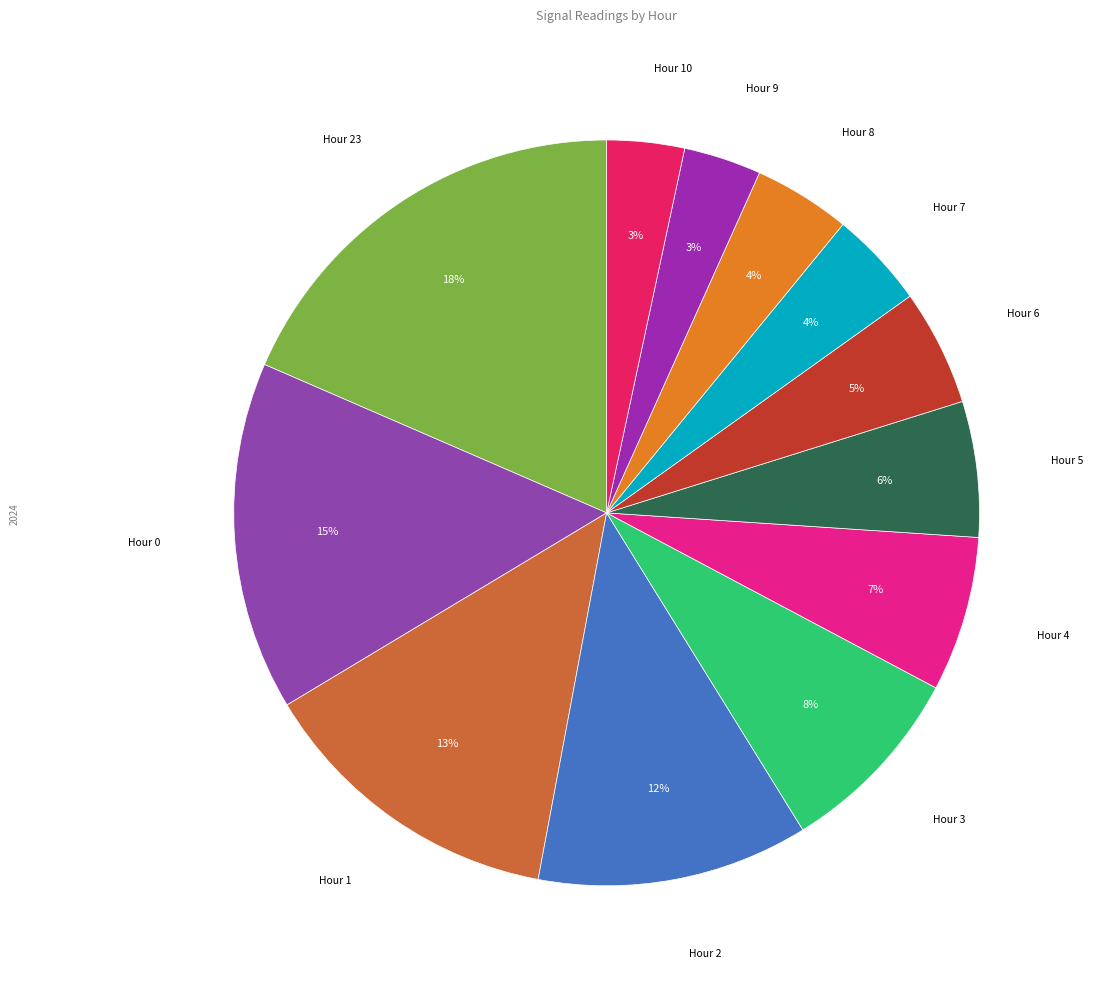

To the nearest percent, what is the difference between the largest and smallest slice percentages?

15%